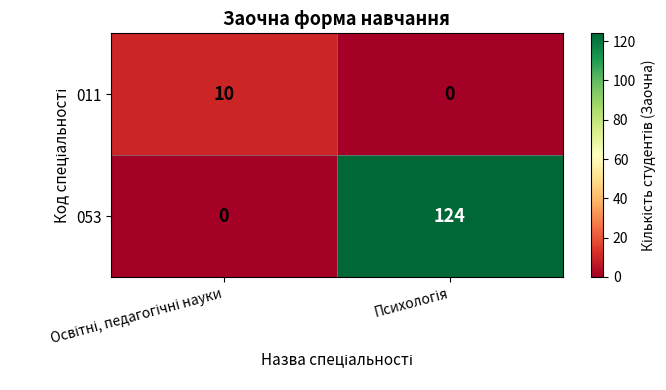

Which series has the widest spread of values?

053